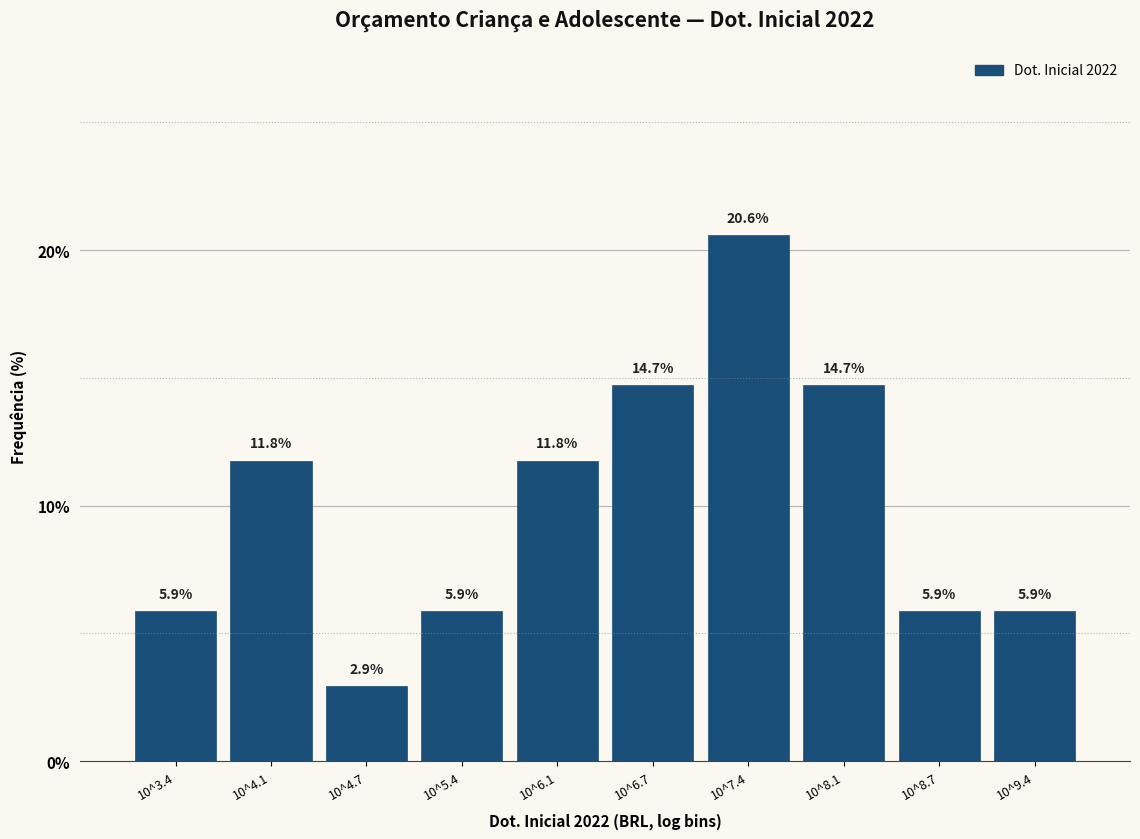

Reading left to right, extract all data points from this chart.

5.9	11.8	2.9	5.9	11.8	14.7	20.6	14.7	5.9	5.9